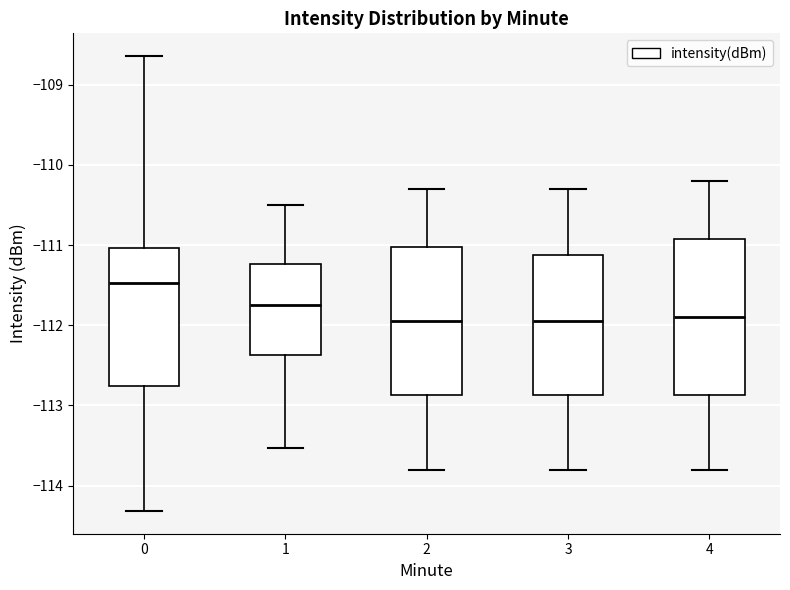

Reading left to right, transcribe this box plot: for each box, give where its median line is, the range the box spans, and where its two whiskers end, as read against the y-axis. The values are not printed on the chart, so give them approximately, as read against the axis.

0: median -111.5, box -112.8 to -111.0, whiskers -114.3 to -108.6
1: median -111.7, box -112.4 to -111.2, whiskers -113.5 to -110.5
2: median -111.9, box -112.9 to -111.0, whiskers -113.8 to -110.3
3: median -111.9, box -112.9 to -111.1, whiskers -113.8 to -110.3
4: median -111.9, box -112.9 to -110.9, whiskers -113.8 to -110.2